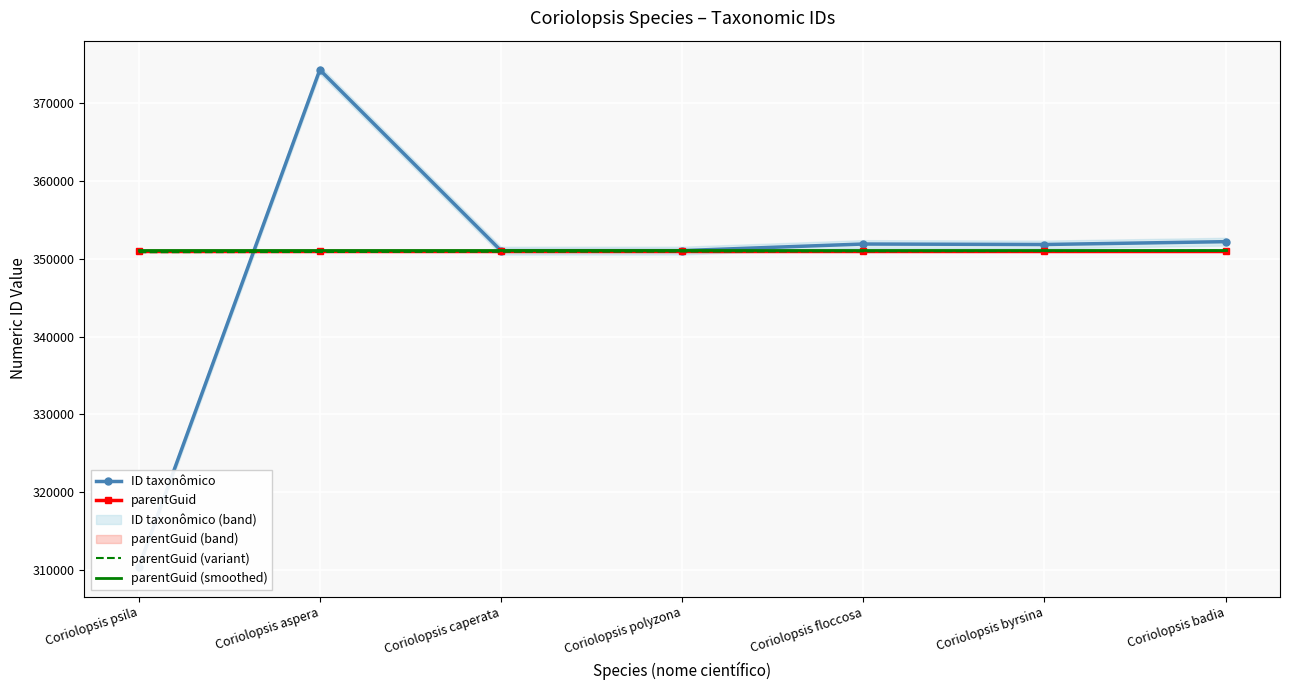

What is the sum of all parentGuid values?

2457252